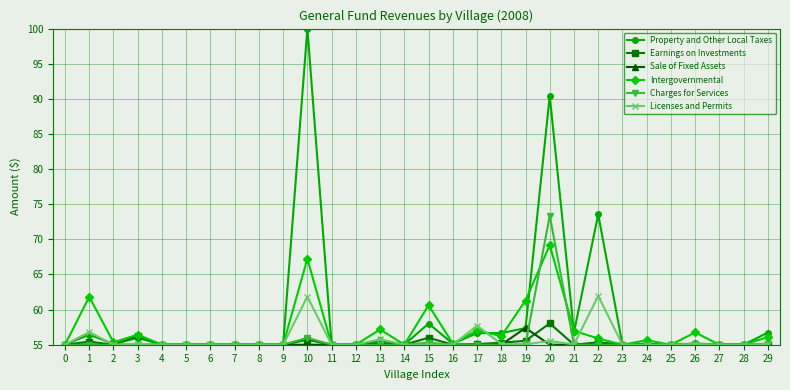

What is the maximum value shown in the chart?

100.0